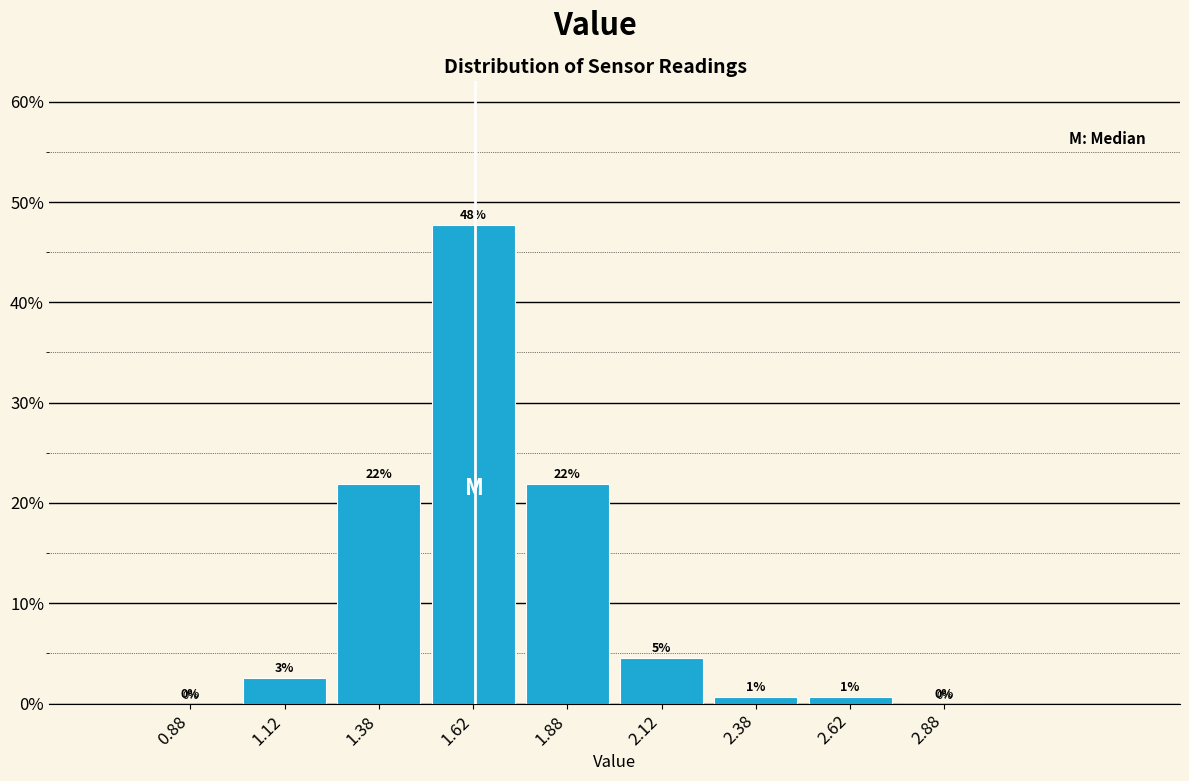

Which range on the x-axis has the tallest bar?

1.50 to 1.75